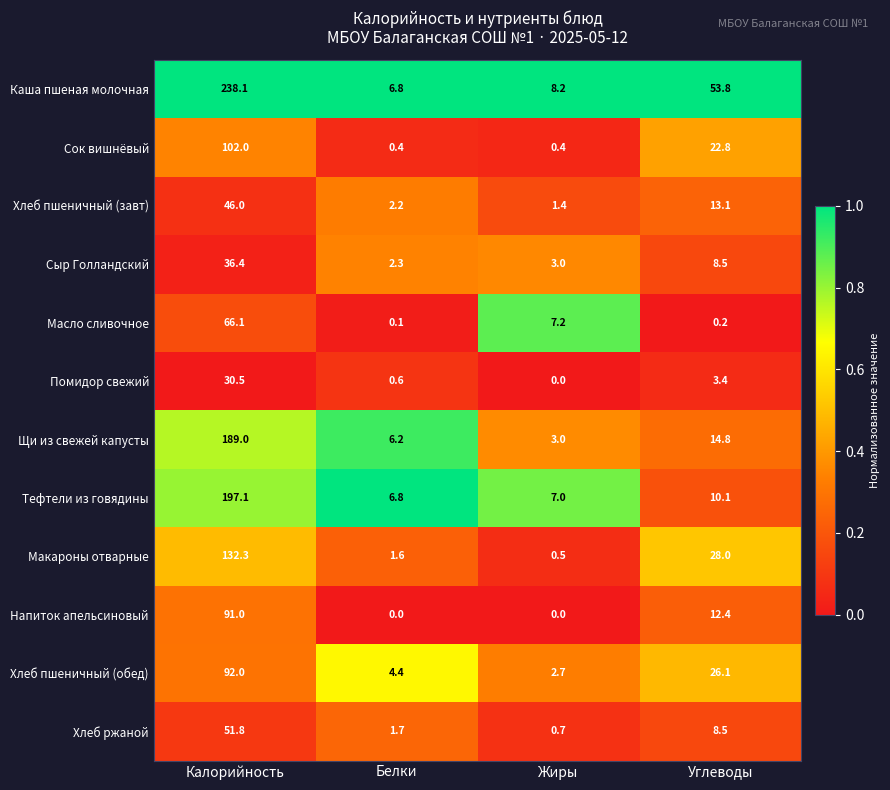

True or false: Щи из свежей капусты has a value of 4.1 at Жиры.

False